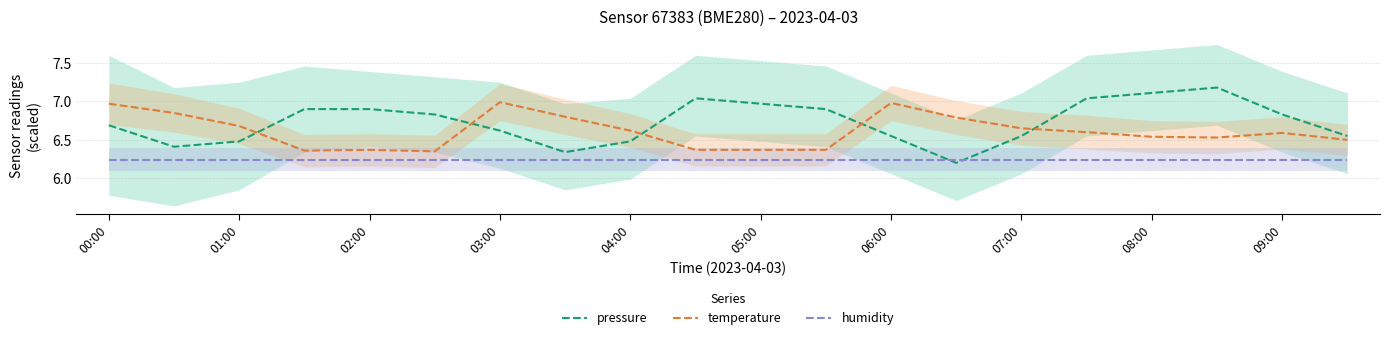

Reading left to right, extract all data points from this chart.

pressure: 6.7	6.4	6.5	6.9	6.9	6.8	6.6	6.3	6.5	7.0	7.0	6.9	6.5	6.2	6.5	7.0	7.1	7.2	6.8	6.5
temperature: 7.0	6.8	6.7	6.4	6.4	6.3	7.0	6.8	6.6	6.4	6.4	6.4	7.0	6.8	6.7	6.6	6.5	6.5	6.6	6.5
humidity: 6.2	6.2	6.2	6.2	6.2	6.2	6.2	6.2	6.2	6.2	6.2	6.2	6.2	6.2	6.2	6.2	6.2	6.2	6.2	6.2